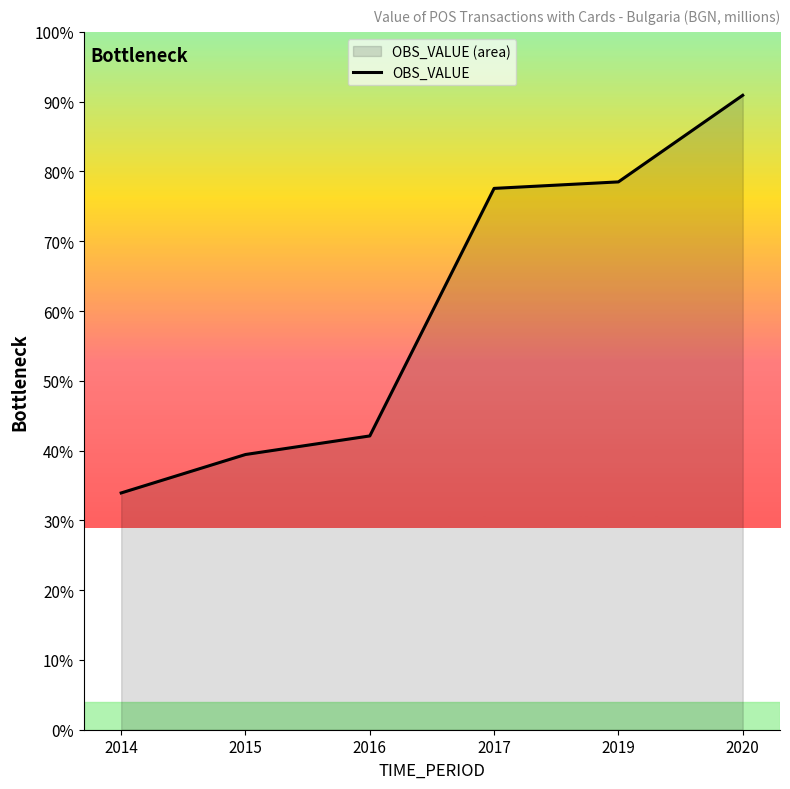

How many lines are shown in the chart?

1